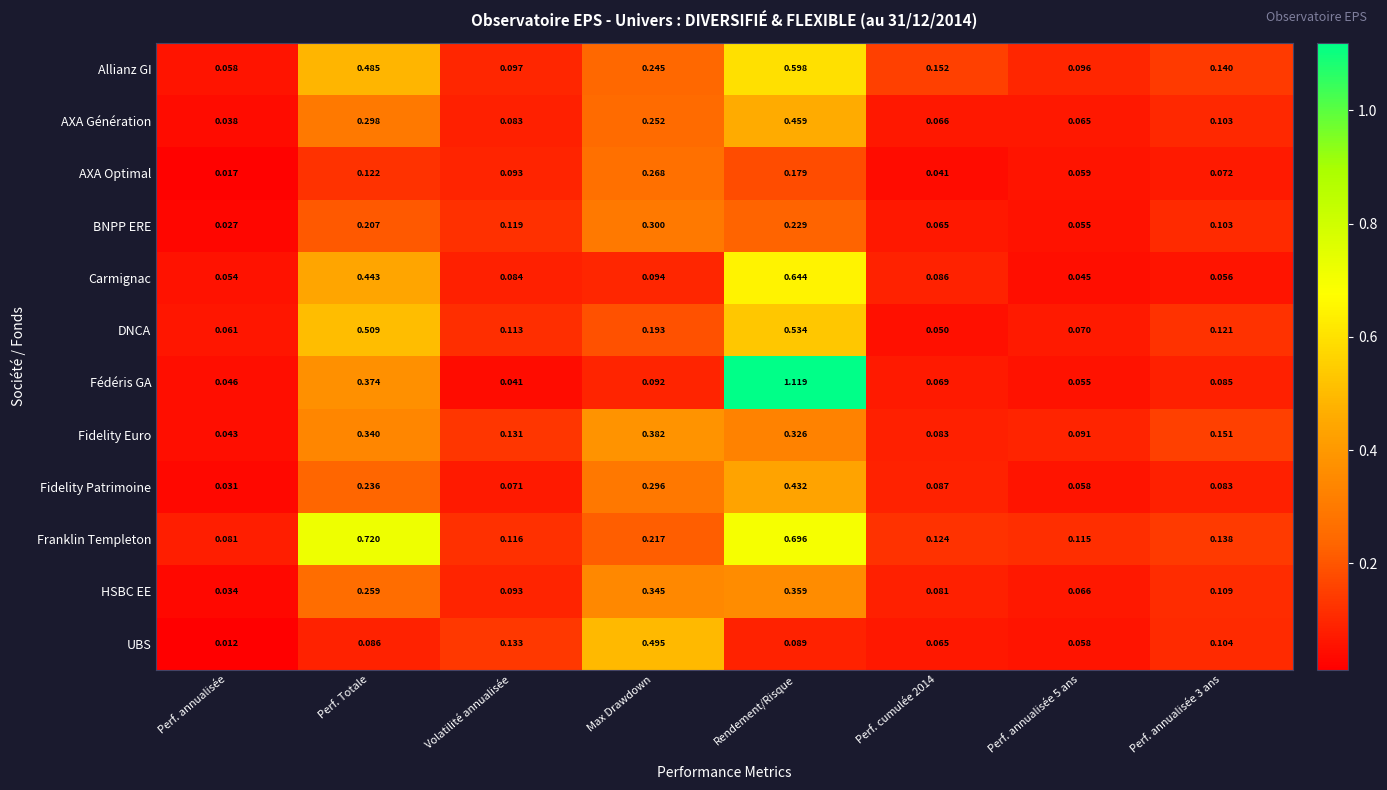

Which series has the largest total across all categories?

Franklin Templeton